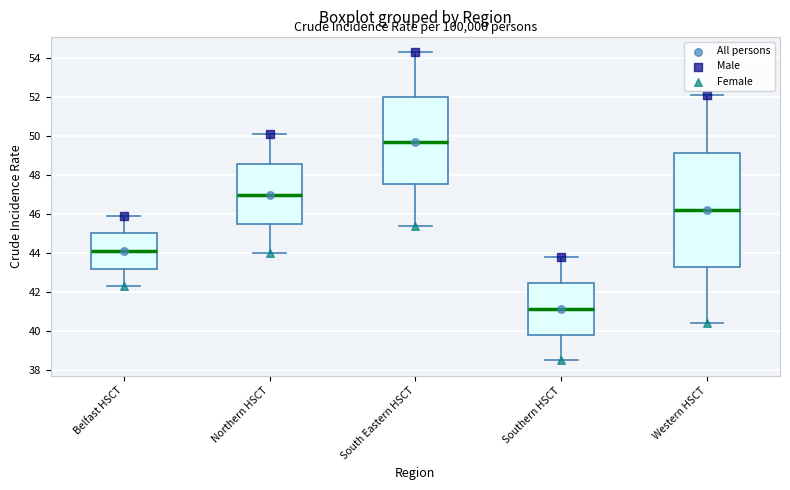

Reading left to right, read every box against the y-axis: the position of its median line, the range the box covers, and the ends of its whiskers. The values are not printed on the chart, so give them approximately, as read against the axis.

Belfast HSCT: median 44.2, box 43.2 to 45.0, whiskers 42.4 to 46.0
Northern HSCT: median 47.0, box 45.6 to 48.6, whiskers 44.0 to 50.2
South Eastern HSCT: median 49.8, box 47.6 to 52.0, whiskers 45.4 to 54.4
Southern HSCT: median 41.2, box 39.8 to 42.4, whiskers 38.6 to 43.8
Western HSCT: median 46.2, box 43.4 to 49.2, whiskers 40.4 to 52.2